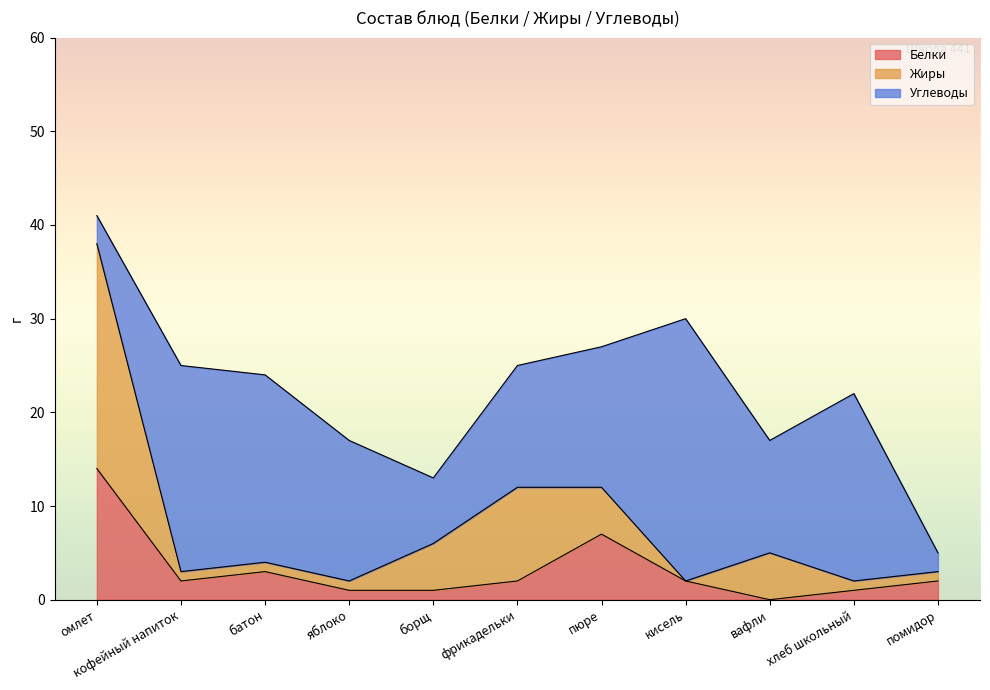

Which series ends up on top after the final intersection of Белки and Углеводы?

Углеводы